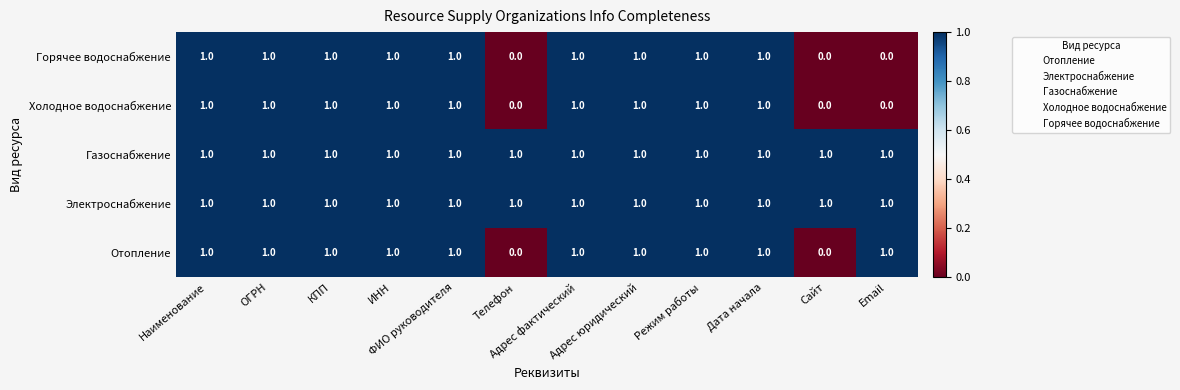

How many Отопление values are between 1 and 2?

10